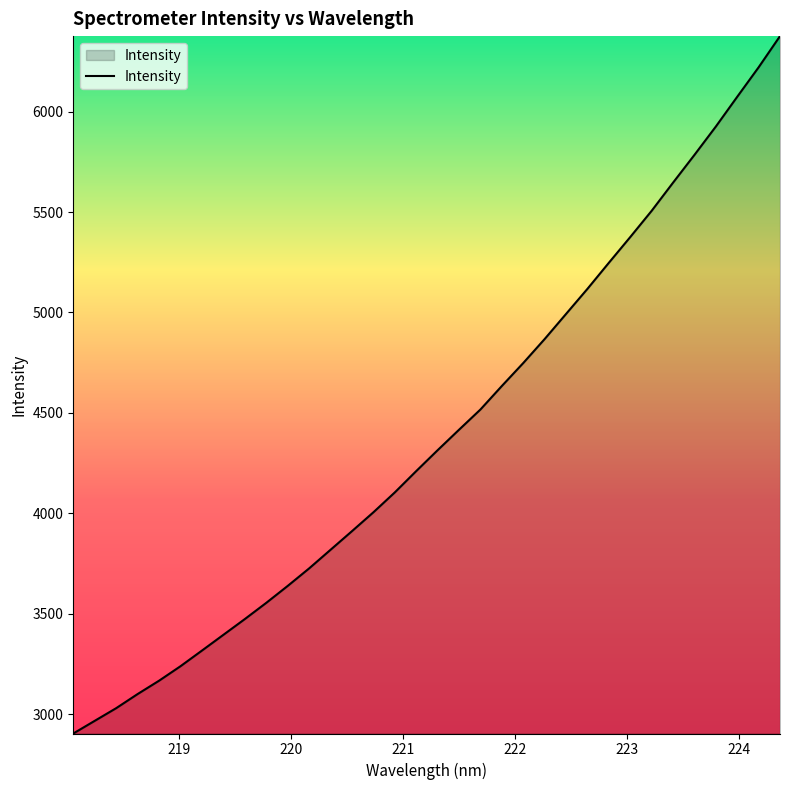

What is the smallest value displayed?

2904.6